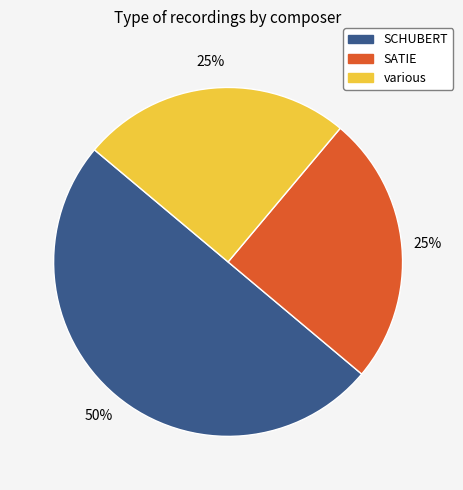

To the nearest percent, what percentage of the pie is SCHUBERT?

50%